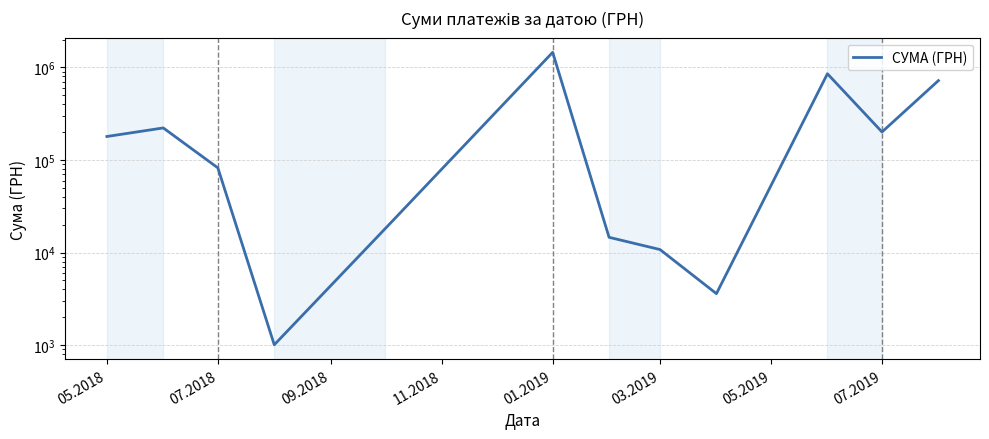

What is the maximum value shown in the chart?

1455526.0